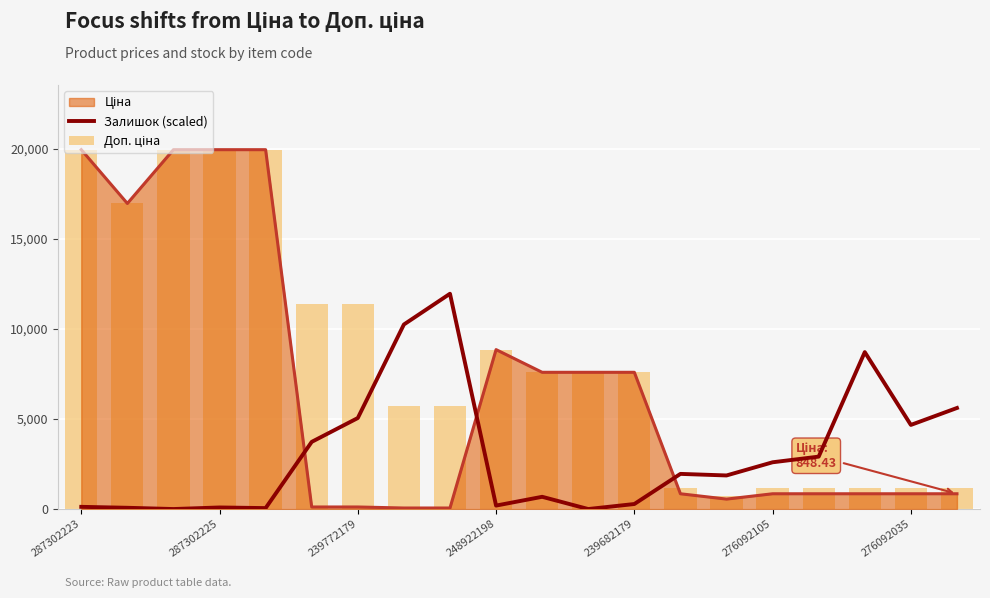

Reading right to left, extract all data points from this chart.

Залишок (scaled): 5614.4	4672.8	8718.0	2911.8	2598.0	1865.6	1952.8	279.0	0.0	680.0	191.8	11961.1	10252.3	5056.4	3731.3	52.3	87.2	0.0	69.7	122.1
Доп. ціна: 1149.7	1149.7	1149.7	1149.7	1149.7	747.0	1149.7	7596.5	7596.5	7596.5	8856.7	5705.0	5705.0	11410.0	11410.0	19964.2	19964.2	19964.2	16976.3	19964.2